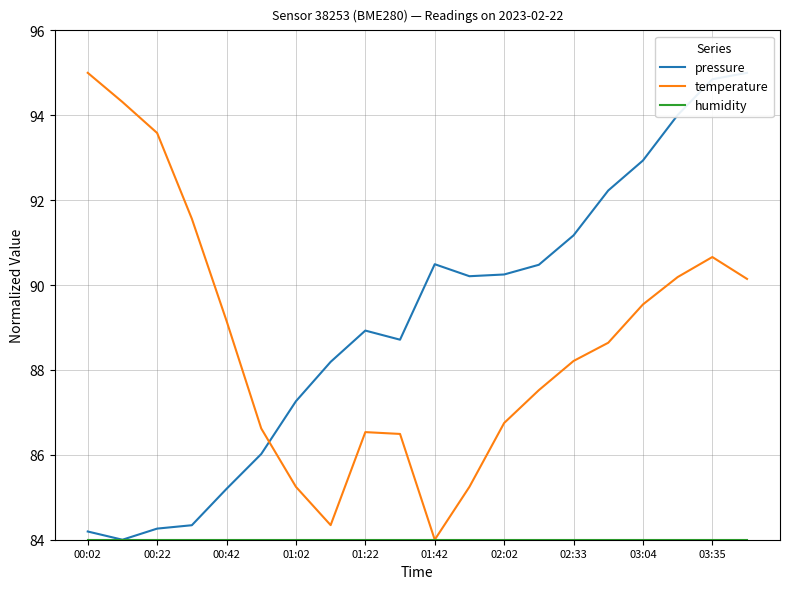

The temperature series shows 86.8 at 02:02. True or false?

True